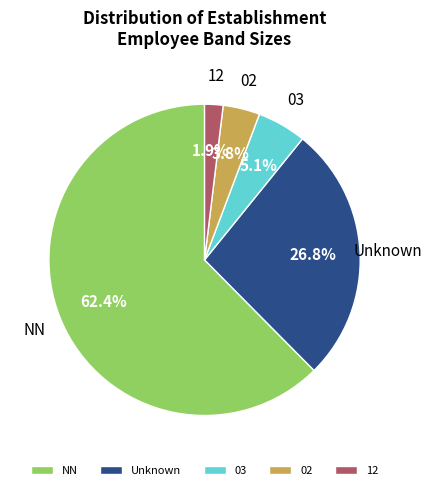

Is the sum of 12 and Unknown greater than half?

No